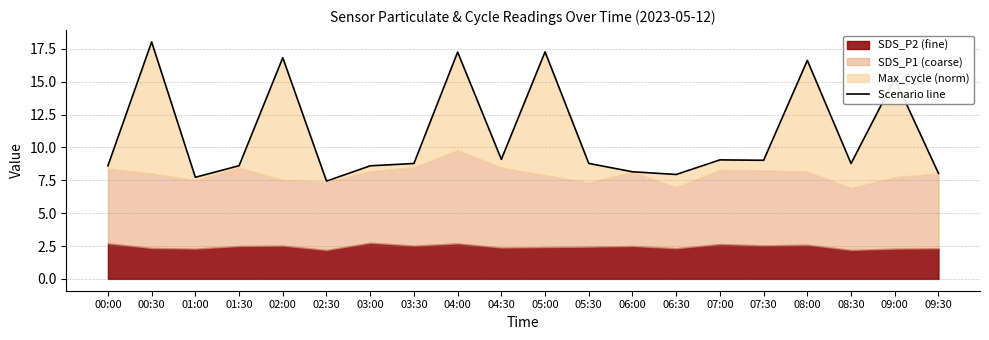

List the labels in order of value, largest first.

00:30, 05:00, 04:00, 02:00, 08:00, 09:00, 04:30, 07:00, 07:30, 05:30, 03:30, 08:30, 00:00, 01:30, 03:00, 06:00, 09:30, 06:30, 01:00, 02:30